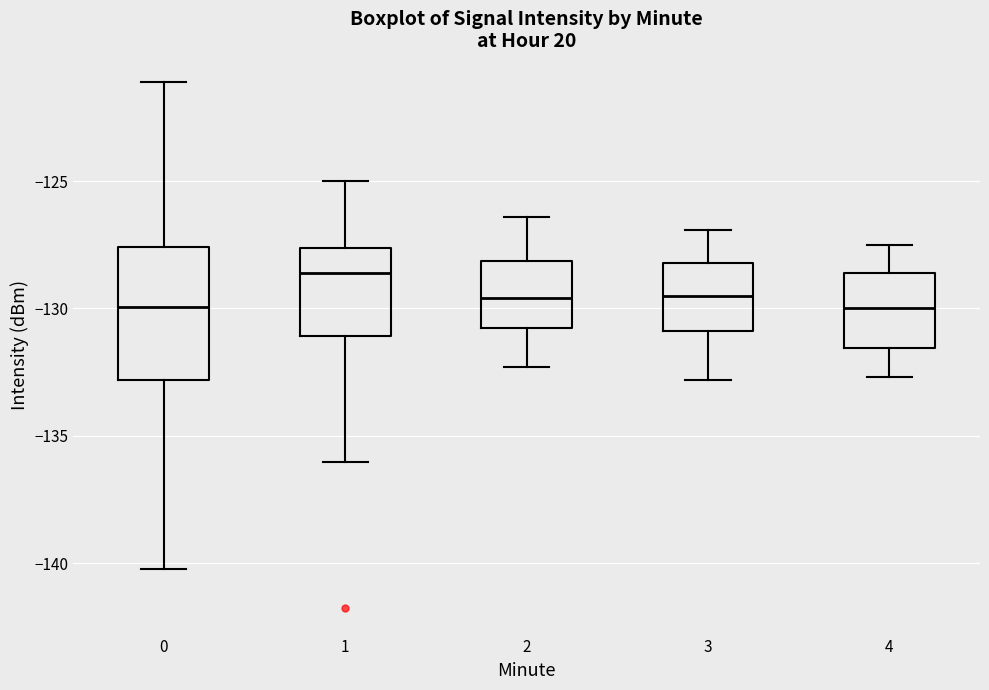

Where does the upper whisker of the box at x = 2 end on the y-axis? The values are not printed on the chart, so give them approximately, as read against the axis.

-126.5